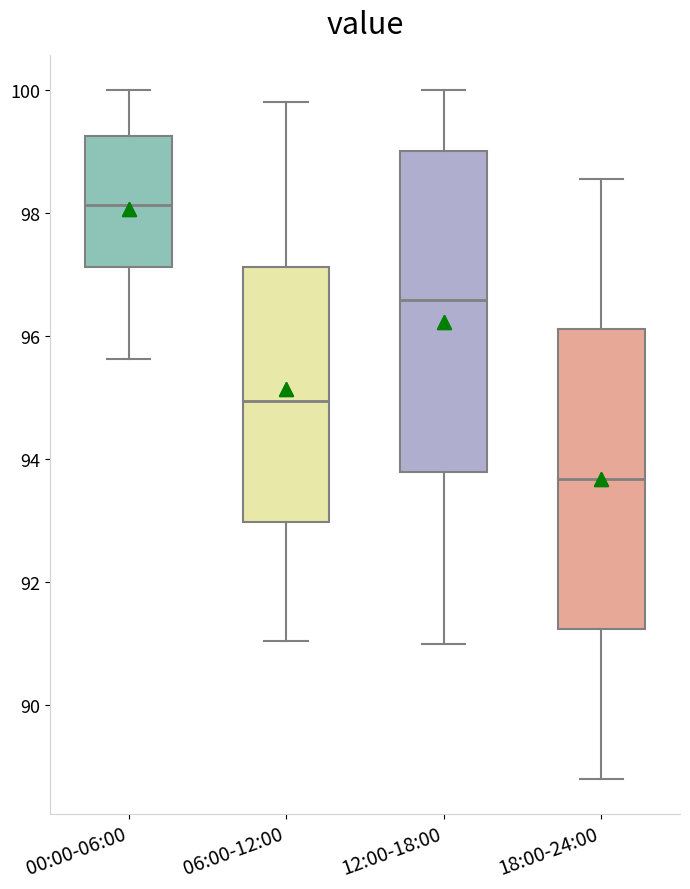

Reading left to right, read every box against the y-axis: the position of its median line, the range the box covers, and the ends of its whiskers. The values are not printed on the chart, so give them approximately, as read against the axis.

00:00-06:00: median 98.2, box 97.2 to 99.2, whiskers 95.6 to 100.0
06:00-12:00: median 95.0, box 93.0 to 97.2, whiskers 91.0 to 99.8
12:00-18:00: median 96.6, box 93.8 to 99.0, whiskers 91.0 to 100.0
18:00-24:00: median 93.6, box 91.2 to 96.2, whiskers 88.8 to 98.6